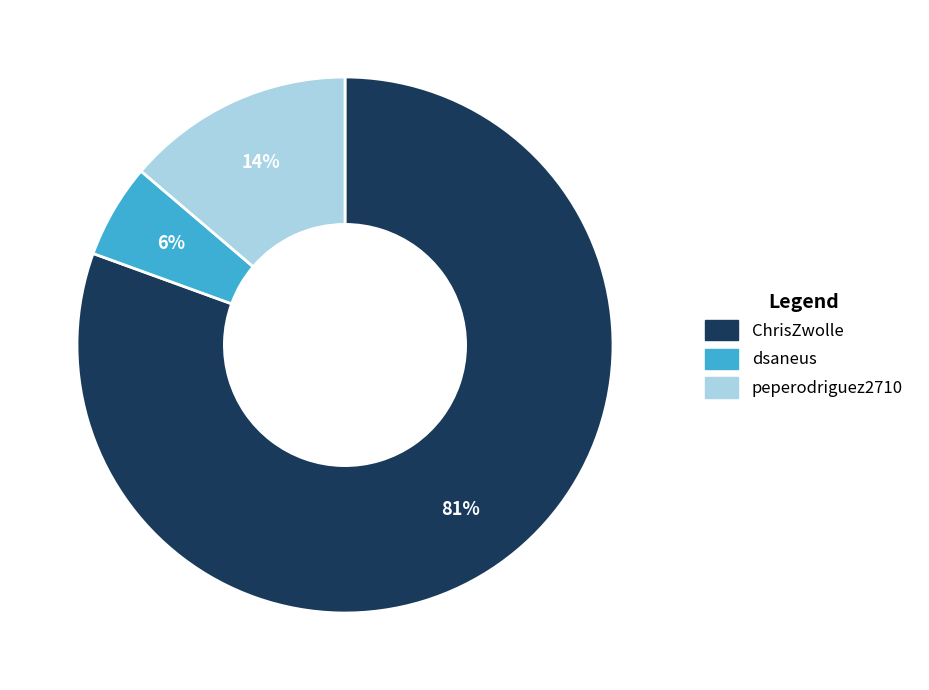

Is dsaneus the majority of the pie?

No